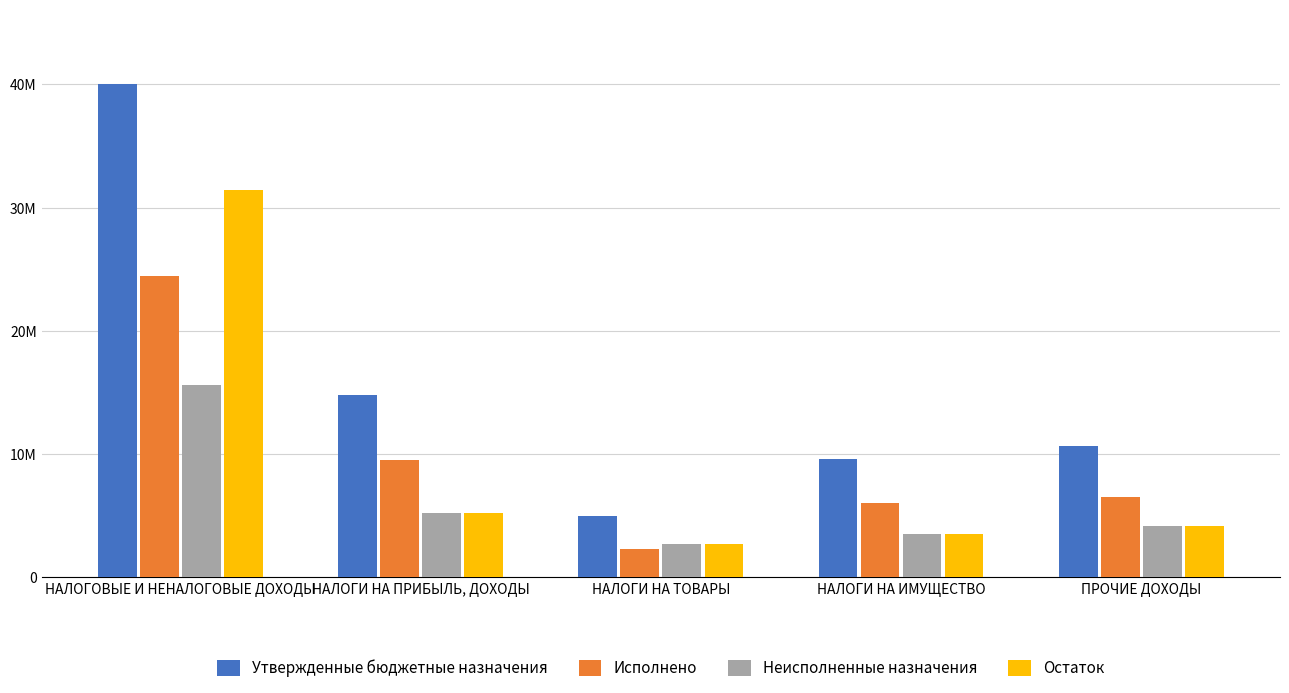

Which series has the widest spread of values?

Утвержденные бюджетные назначения